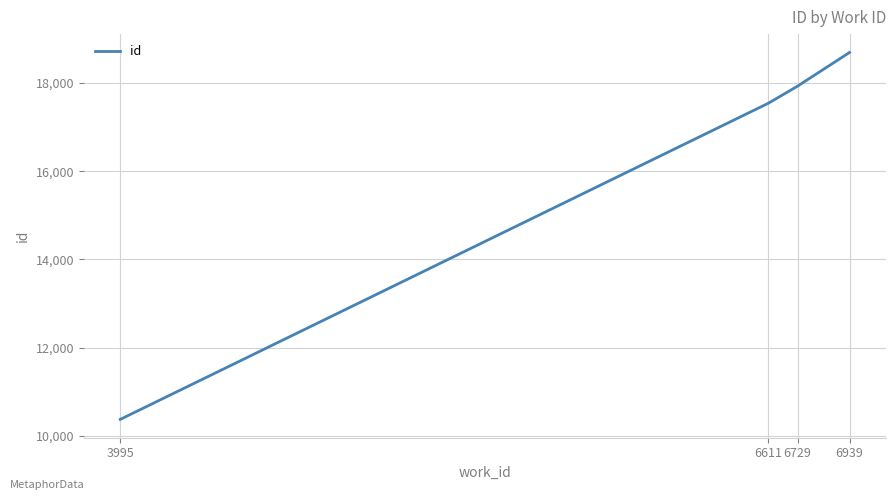

What is the sum of the values at 6939 and 6729?

36617.5